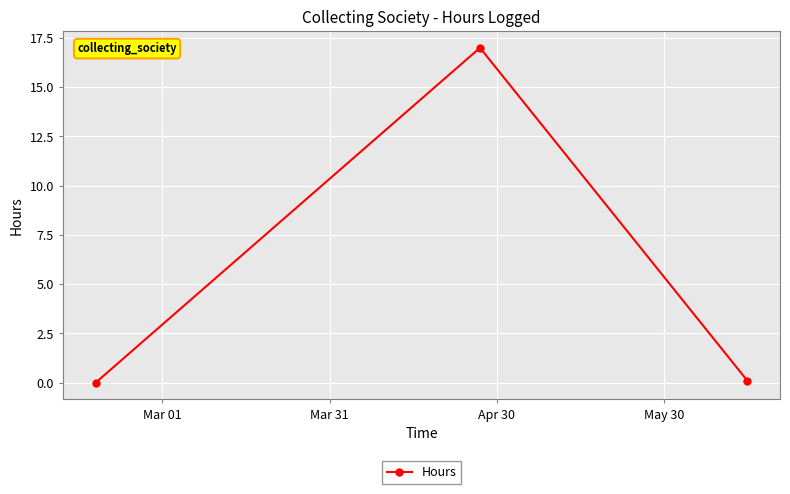

What is the difference between the maximum and minimum values?

17.0